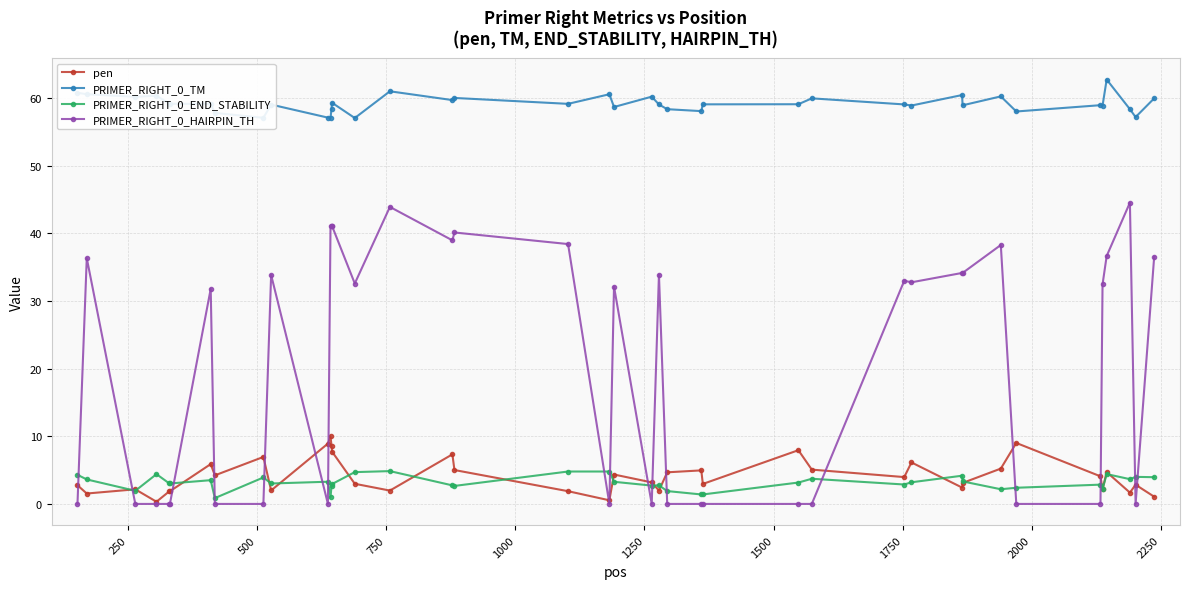

True or false: PRIMER_RIGHT_0_HAIRPIN_TH and PRIMER_RIGHT_0_TM intersect in this chart.

False